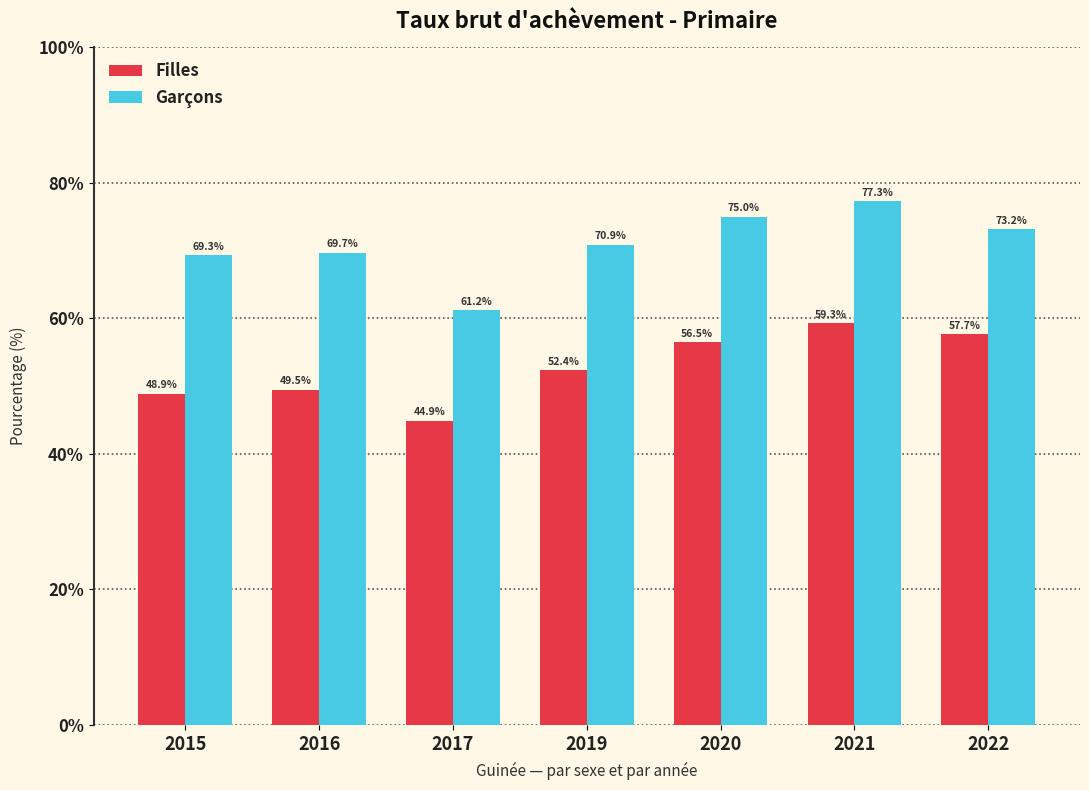

How many series are shown in this chart?

2